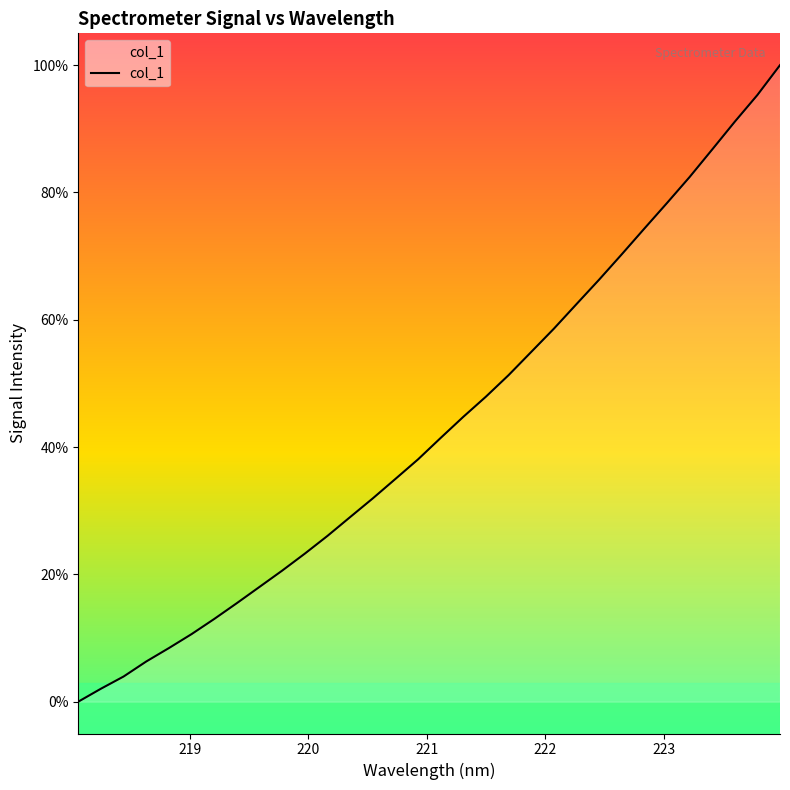

Does the chart have visible grid lines?

No